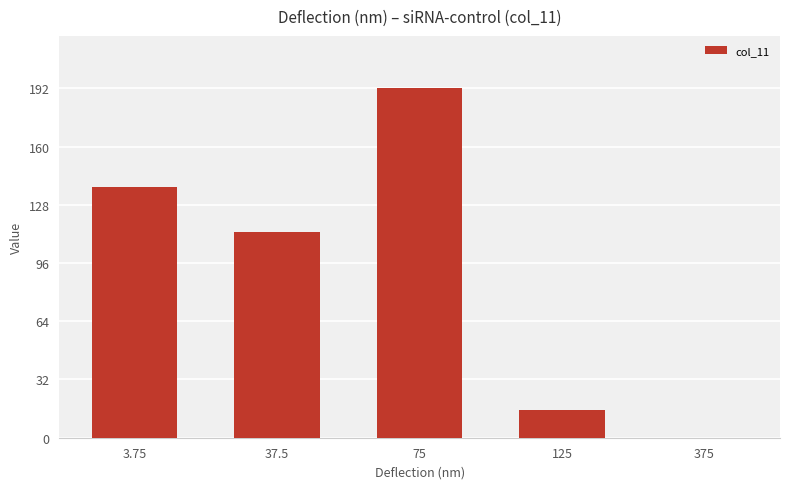

Are the bars grouped side by side (vs. stacked)?

No